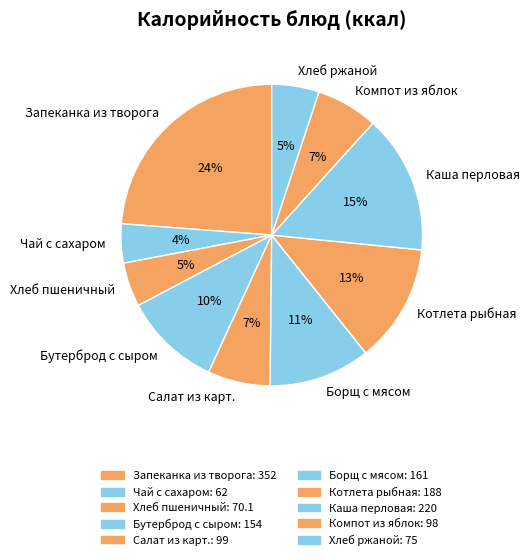

Does Салат из карт. represent more than half of the total?

No